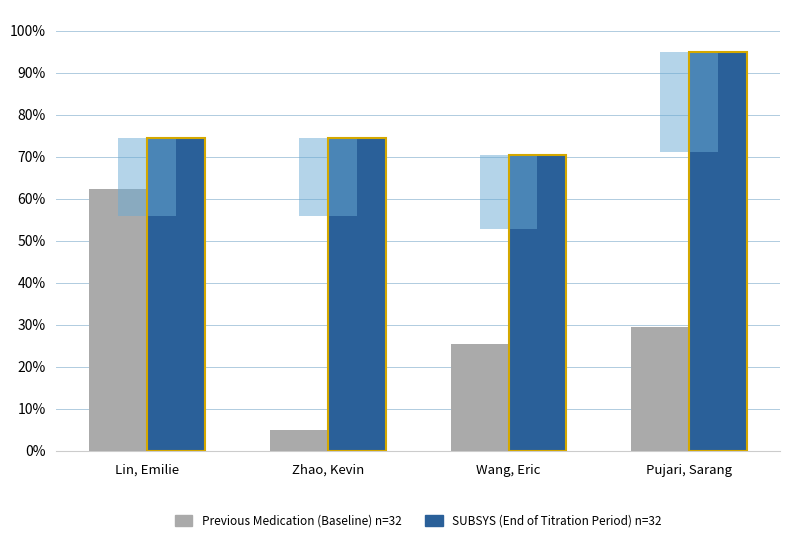

Reading left to right, extract all data points from this chart.

Previous Medication (Baseline) n=32: Lin, Emilie=62.3	Zhao, Kevin=5.0	Wang, Eric=25.5	Pujari, Sarang=29.5
SUBSYS (End of Titration Period) n=32: Lin, Emilie=74.5	Zhao, Kevin=74.5	Wang, Eric=70.5	Pujari, Sarang=95.0